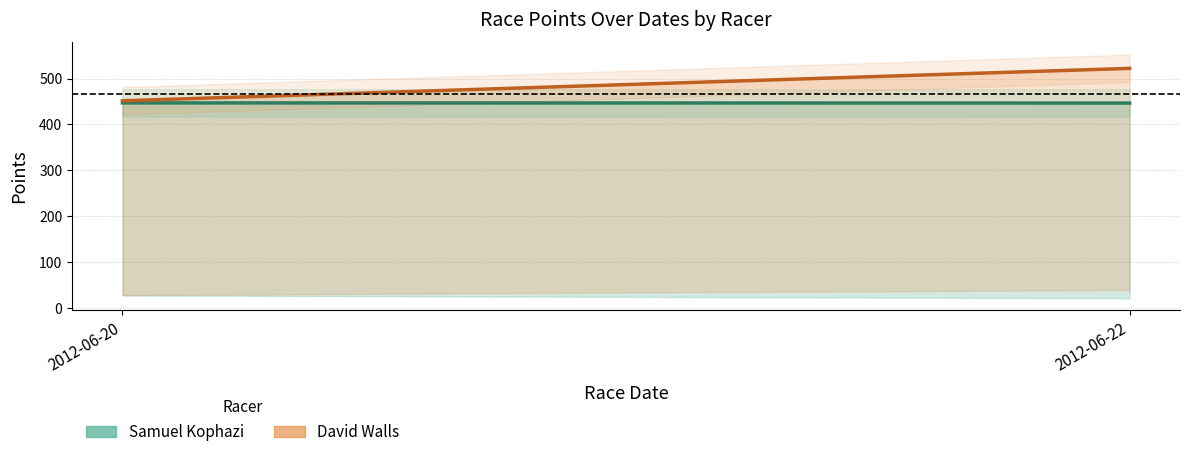

Reading right to left, what are all the values shown in this chart?

Samuel Kophazi - Points: 2012-06-22=446.7	2012-06-20=447.0
David Walls - Points: 2012-06-22=522.3	2012-06-20=451.6